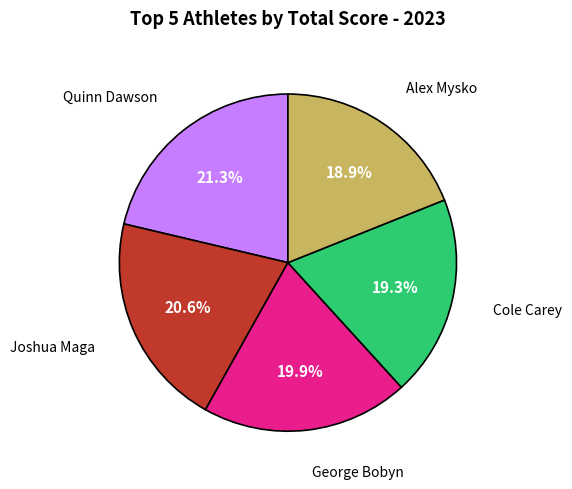

Is there any slice that represents more than half of the pie?

No